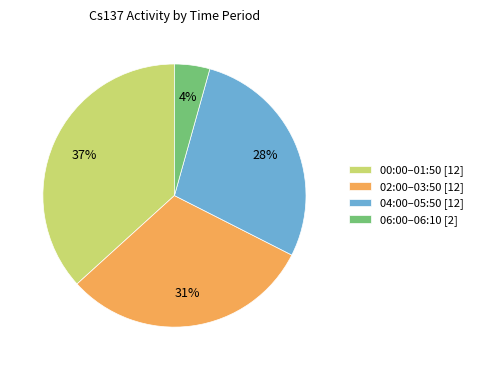

The 04:00–05:50 [12] slice represents 28% of the pie. True or false?

True